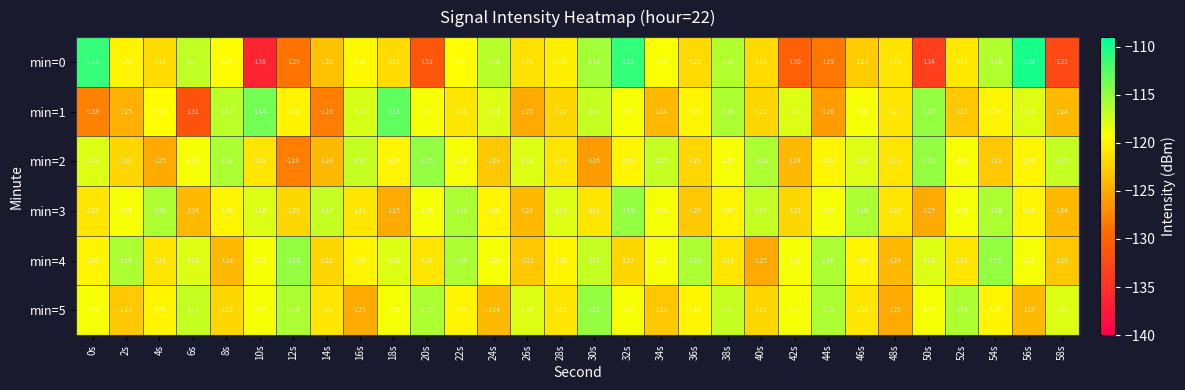

What is the difference between the maximum and minimum values in the min=0 series?

26